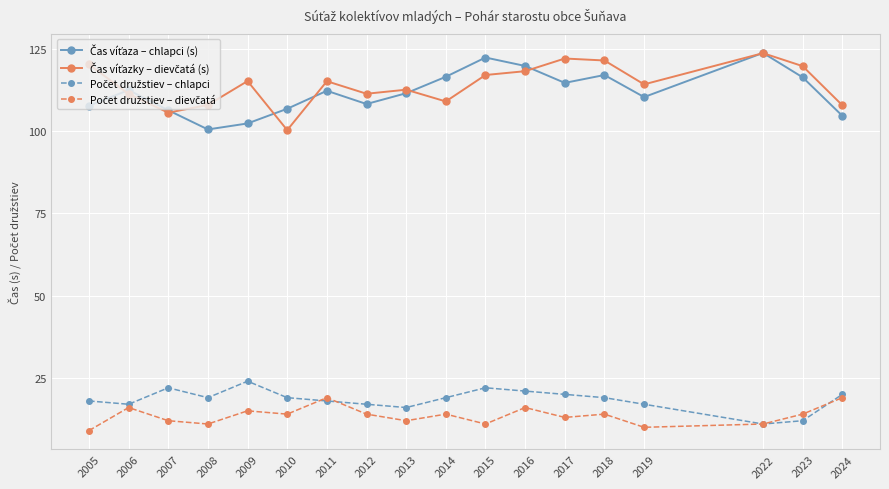

What is the total value across all series at 2022?

269.3